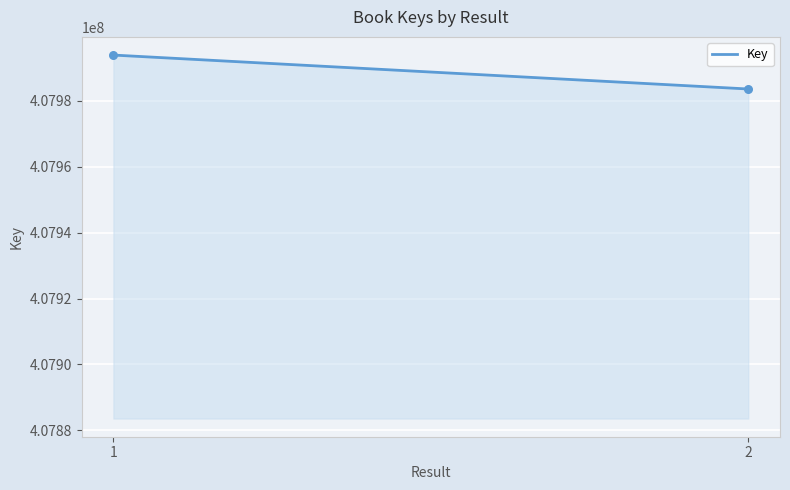

What is the difference between the maximum and minimum values?

10297.0